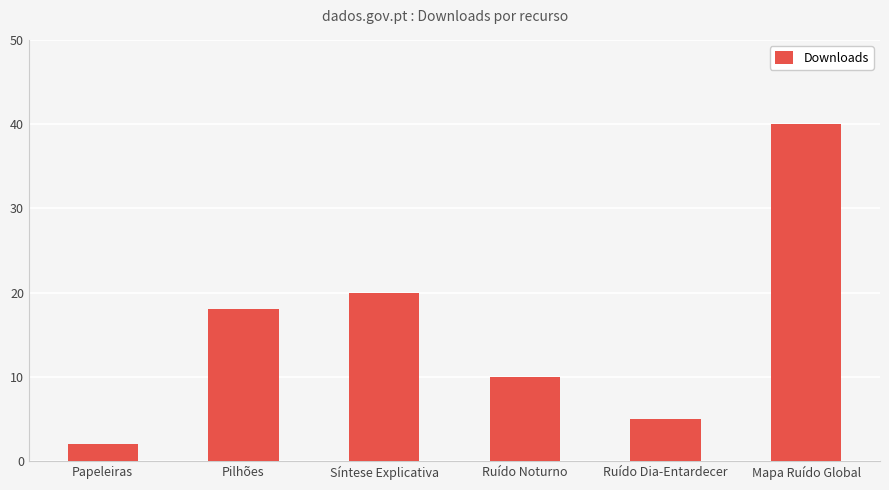

What is the greatest value displayed?

40